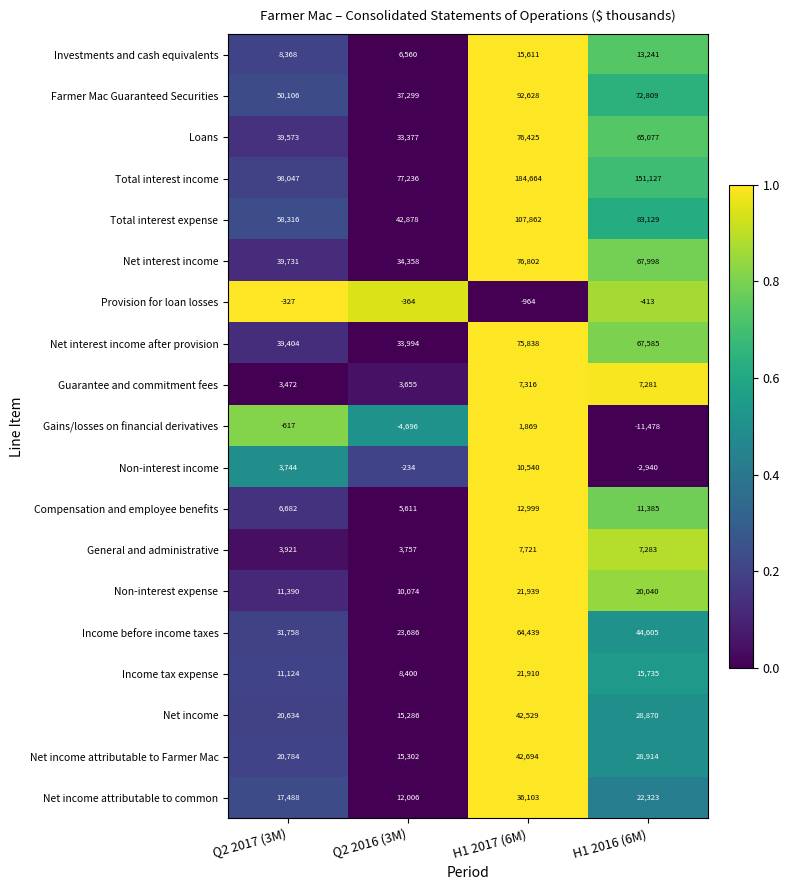

How many distinct data groups are displayed?

19